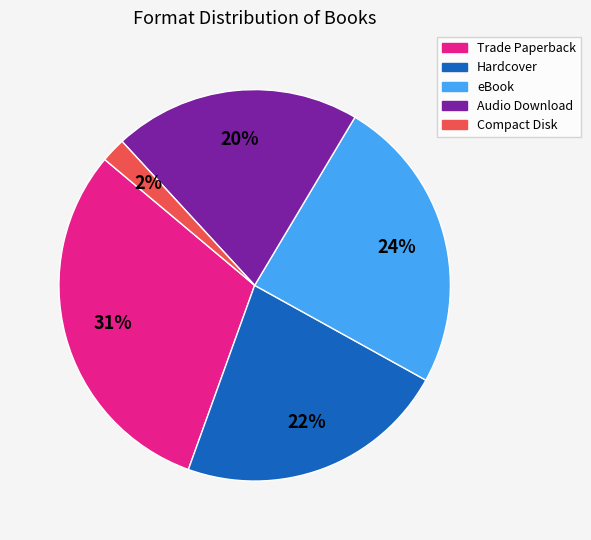

To the nearest percent, what is the combined percentage of Compact Disk and Trade Paperback?

33%